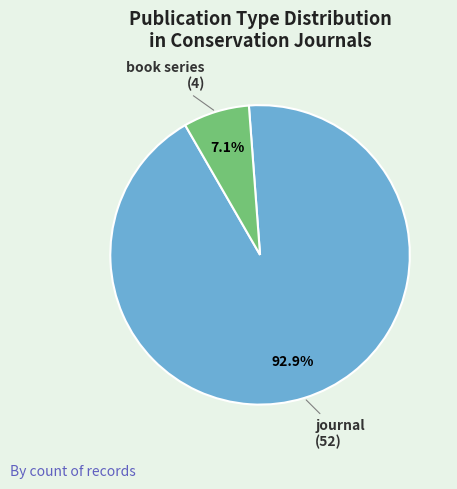

Which has a higher value, book series or journal?

journal